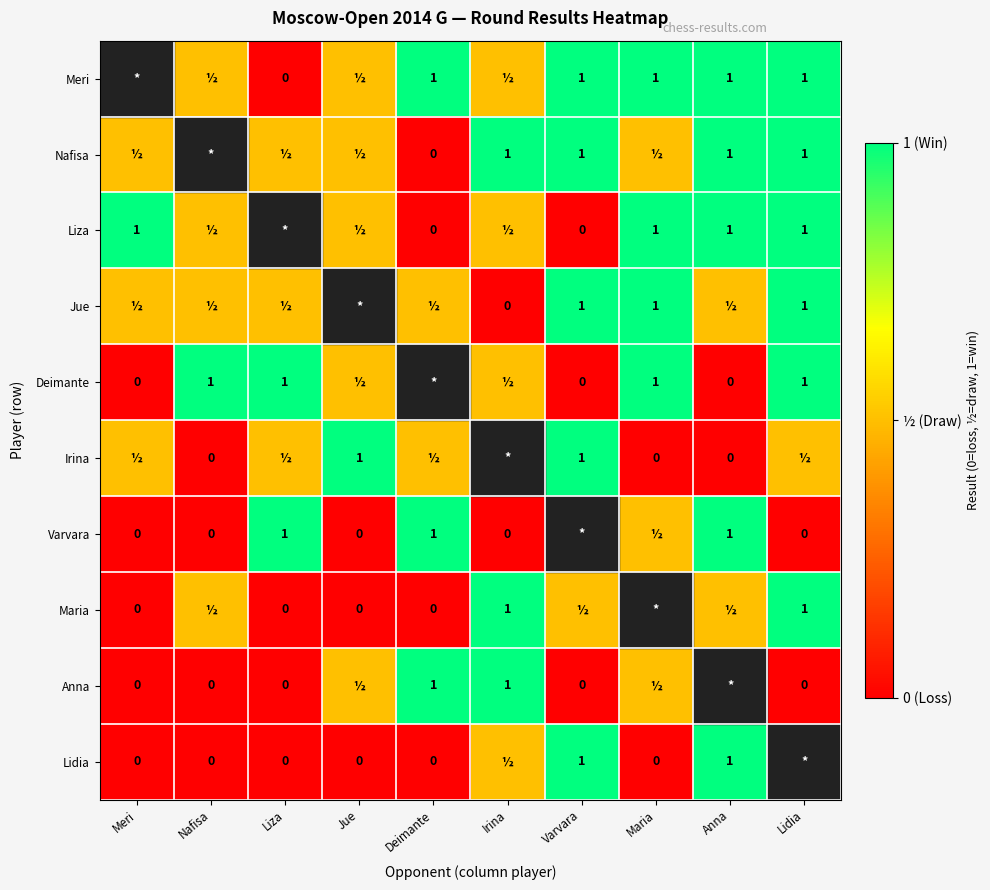

The value of Varvara at Deimante is 1.0. True or false?

True